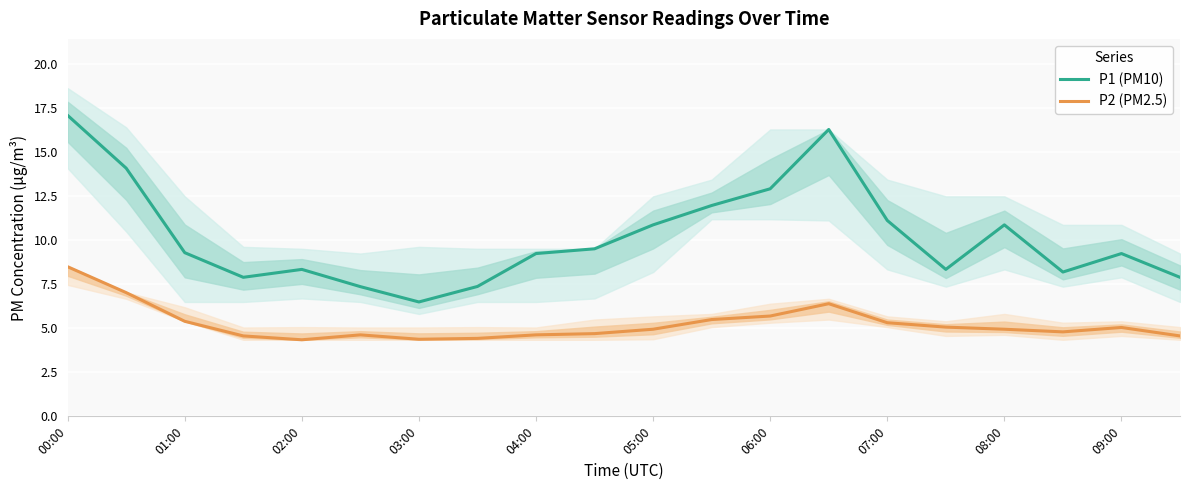

Rank the series by their maximum value, from highest to lowest.

P1 (PM10), P2 (PM2.5)